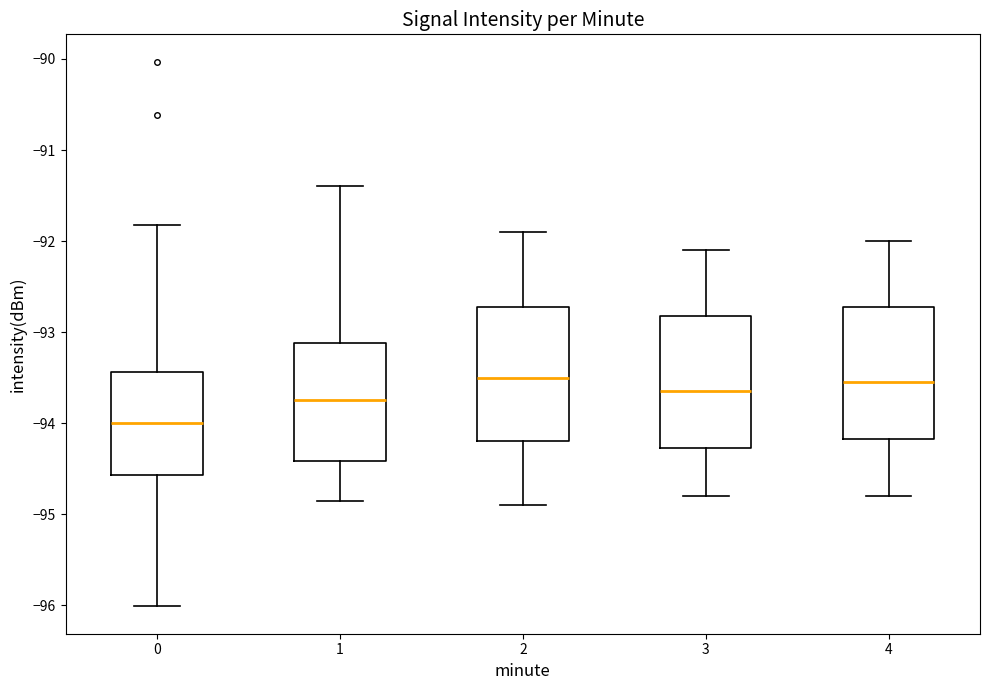

Where does the lower whisker of the box at x = 0 end on the y-axis? The values are not printed on the chart, so give them approximately, as read against the axis.

-96.0